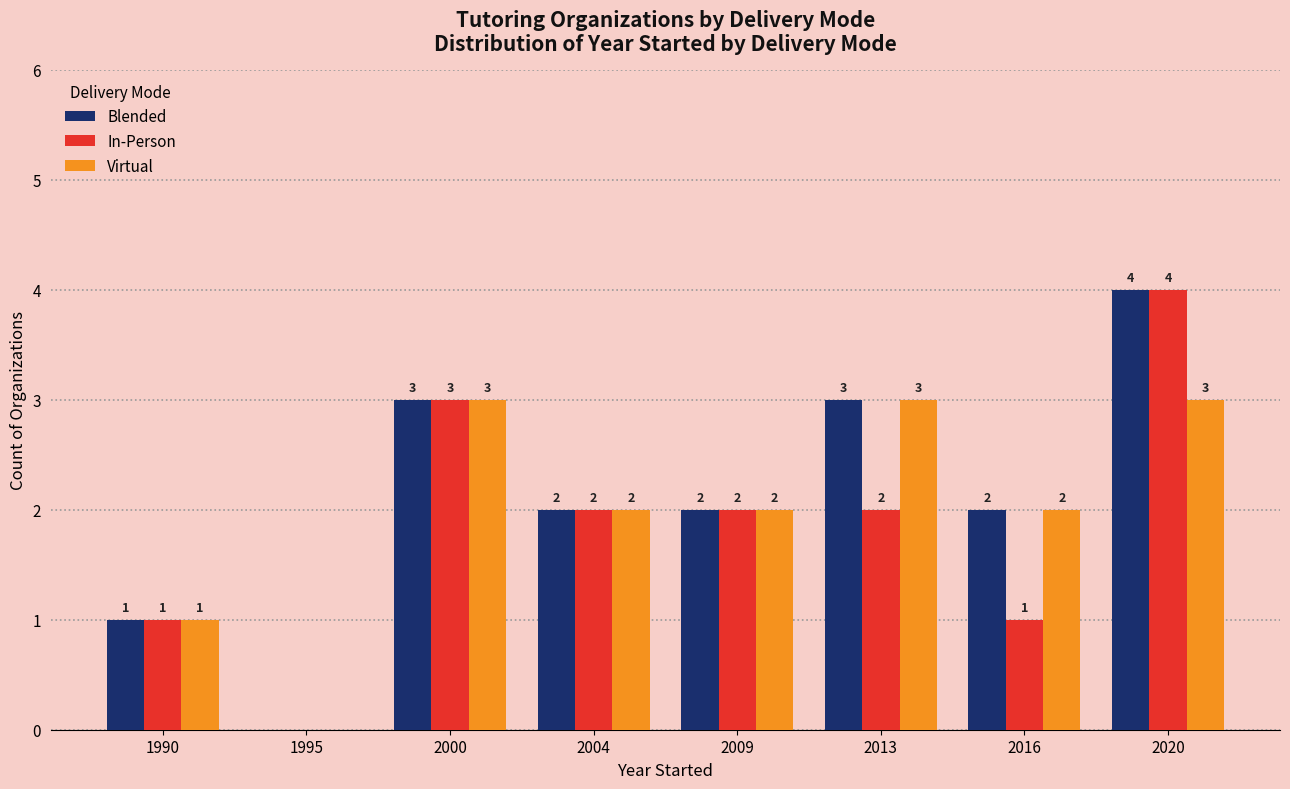

At which category is the sum across all series the highest?

2020